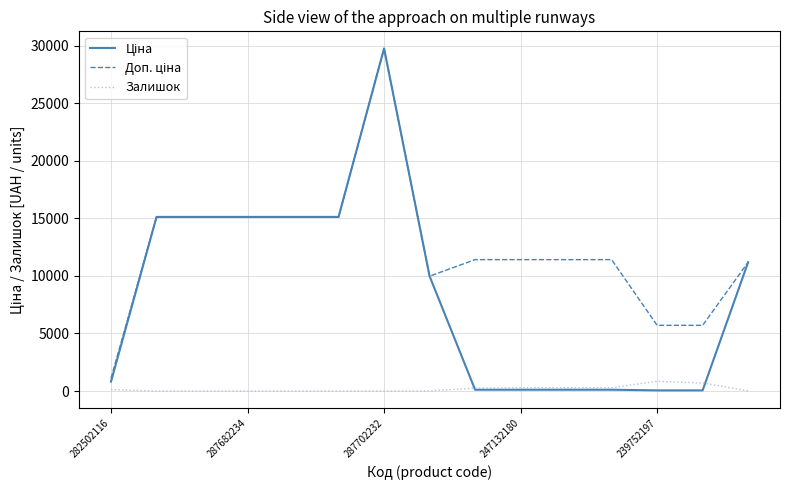

How many categories are shown in the chart?

15